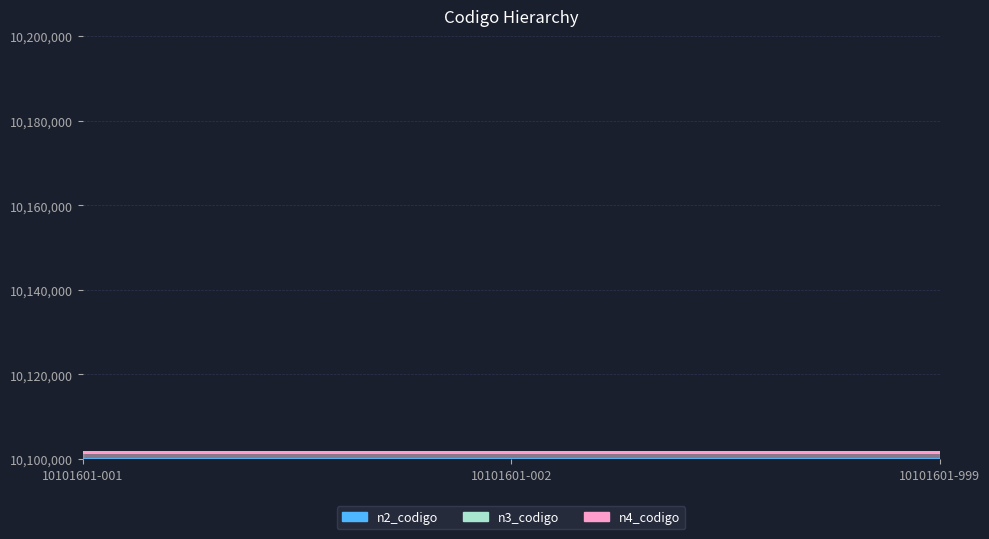

Reading left to right, transcribe all the data shown in this chart.

n2_codigo: 10101601-001=10100000	10101601-002=10100000	10101601-999=10100000
n3_codigo: 10101601-001=10101600	10101601-002=10101600	10101601-999=10101600
n4_codigo: 10101601-001=10101601	10101601-002=10101601	10101601-999=10101601